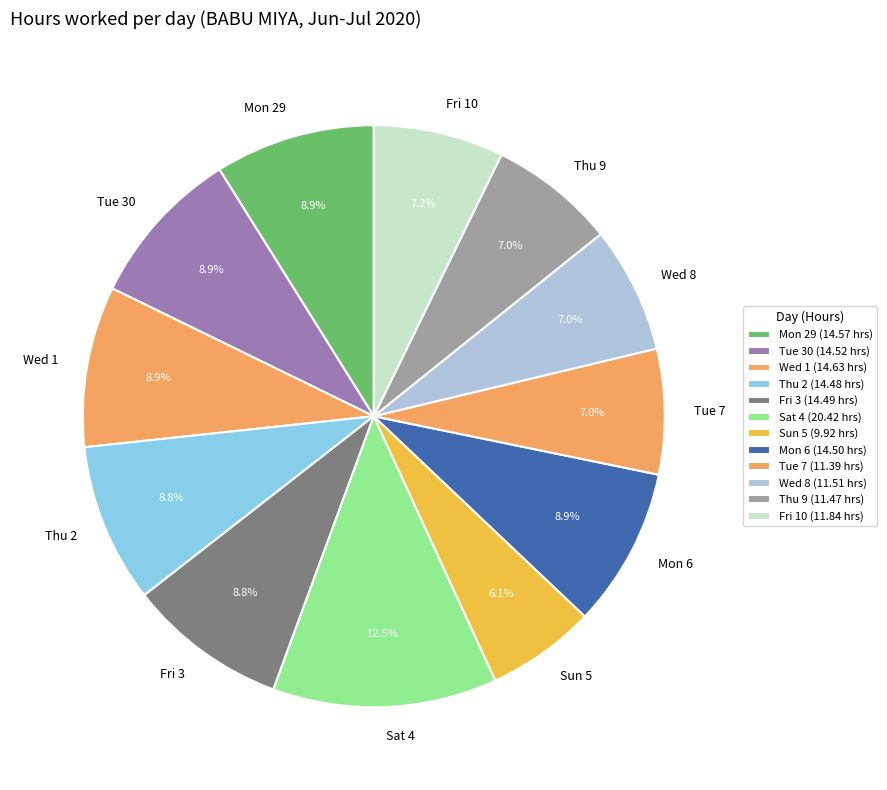

What percentage is NOT represented by Mon 6?

91.1%